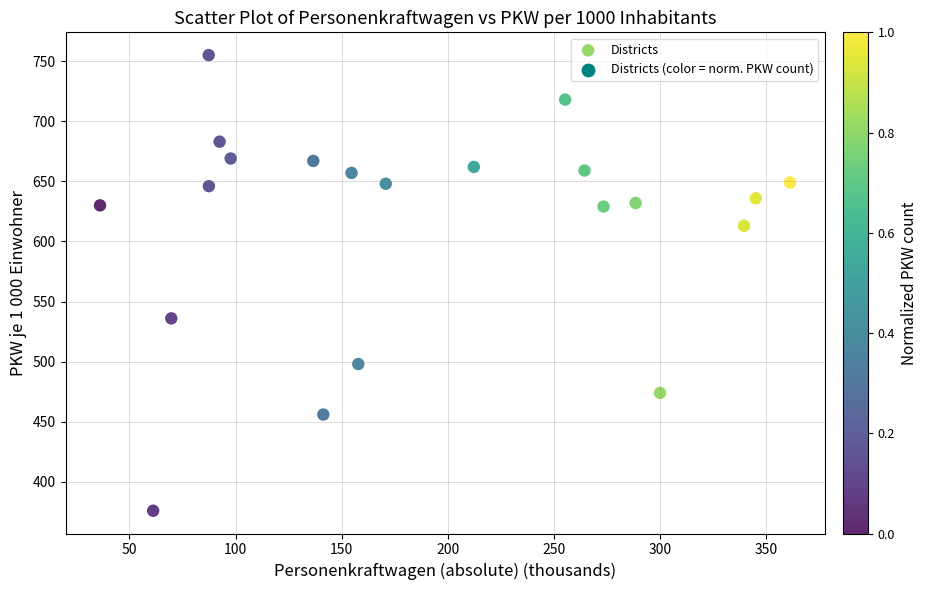

What Y value in the scatter plot is closest to 565?

536